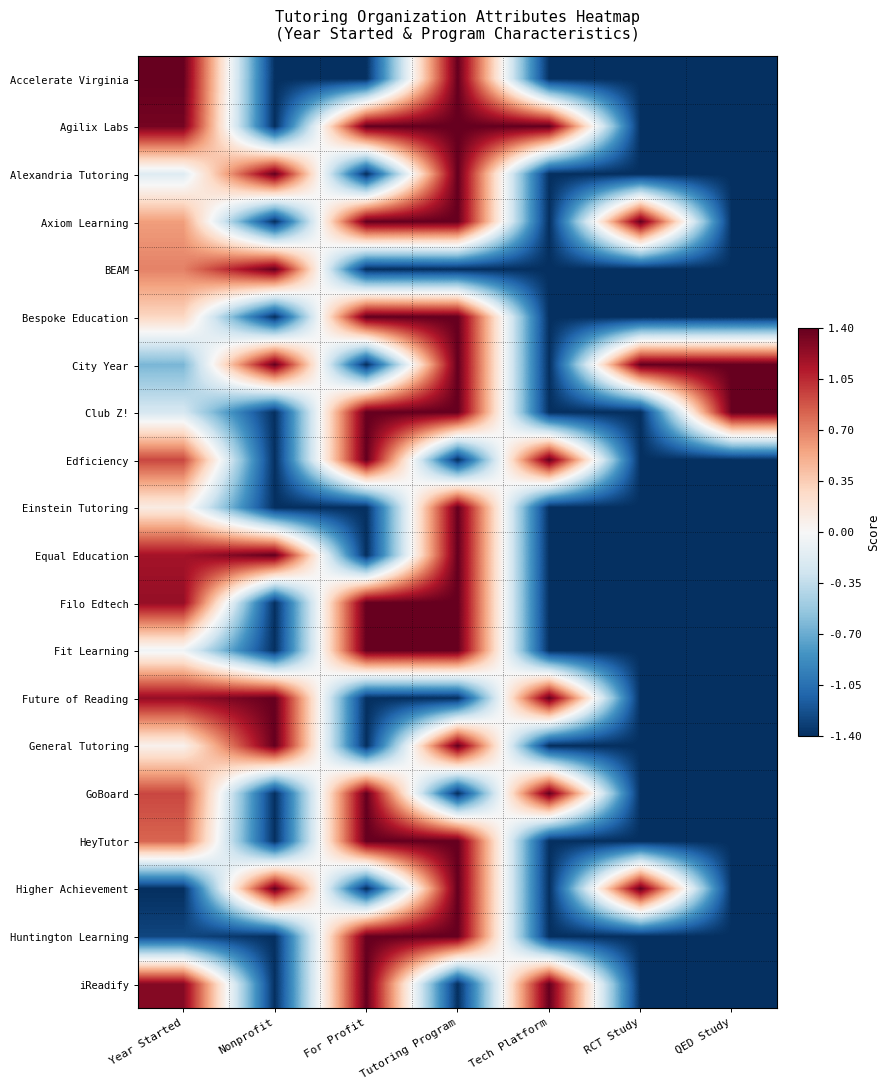

Reading left to right, list all the values displayed in this chart.

Accelerate Virginia: Year Started=1.4	Nonprofit=-1.4	For Profit=-1.4	Tutoring Program=1.4	Tech Platform=-1.4	RCT Study=-1.4	QED Study=-1.4
Agilix Labs: Year Started=1.3	Nonprofit=-1.4	For Profit=1.4	Tutoring Program=1.4	Tech Platform=1.4	RCT Study=-1.4	QED Study=-1.4
Alexandria Tutoring: Year Started=-0.2	Nonprofit=1.4	For Profit=-1.4	Tutoring Program=1.4	Tech Platform=-1.4	RCT Study=-1.4	QED Study=-1.4
Axiom Learning: Year Started=0.6	Nonprofit=-1.4	For Profit=1.4	Tutoring Program=1.4	Tech Platform=-1.4	RCT Study=1.4	QED Study=-1.4
BEAM: Year Started=0.7	Nonprofit=1.4	For Profit=-1.4	Tutoring Program=-1.4	Tech Platform=-1.4	RCT Study=-1.4	QED Study=-1.4
Bespoke Education: Year Started=0.3	Nonprofit=-1.4	For Profit=1.4	Tutoring Program=1.4	Tech Platform=-1.4	RCT Study=-1.4	QED Study=-1.4
City Year: Year Started=-0.6	Nonprofit=1.4	For Profit=-1.4	Tutoring Program=1.4	Tech Platform=-1.4	RCT Study=1.4	QED Study=1.4
Club Z!: Year Started=-0.2	Nonprofit=-1.4	For Profit=1.4	Tutoring Program=1.4	Tech Platform=-1.4	RCT Study=-1.4	QED Study=1.4
Edficiency: Year Started=0.9	Nonprofit=-1.4	For Profit=1.4	Tutoring Program=-1.4	Tech Platform=1.4	RCT Study=-1.4	QED Study=-1.4
Einstein Tutoring: Year Started=0.1	Nonprofit=-1.4	For Profit=-1.4	Tutoring Program=1.4	Tech Platform=-1.4	RCT Study=-1.4	QED Study=-1.4
Equal Education: Year Started=1.2	Nonprofit=1.4	For Profit=-1.4	Tutoring Program=1.4	Tech Platform=-1.4	RCT Study=-1.4	QED Study=-1.4
Filo Edtech: Year Started=1.2	Nonprofit=-1.4	For Profit=1.4	Tutoring Program=1.4	Tech Platform=-1.4	RCT Study=-1.4	QED Study=-1.4
Fit Learning: Year Started=-0.1	Nonprofit=-1.4	For Profit=1.4	Tutoring Program=1.4	Tech Platform=-1.4	RCT Study=-1.4	QED Study=-1.4
Future of Reading: Year Started=1.2	Nonprofit=1.4	For Profit=-1.4	Tutoring Program=-1.4	Tech Platform=1.4	RCT Study=-1.4	QED Study=-1.4
General Tutoring: Year Started=0.1	Nonprofit=1.4	For Profit=-1.4	Tutoring Program=1.4	Tech Platform=-1.4	RCT Study=-1.4	QED Study=-1.4
GoBoard: Year Started=0.9	Nonprofit=-1.4	For Profit=1.4	Tutoring Program=-1.4	Tech Platform=1.4	RCT Study=-1.4	QED Study=-1.4
HeyTutor: Year Started=0.8	Nonprofit=-1.4	For Profit=1.4	Tutoring Program=1.4	Tech Platform=-1.4	RCT Study=-1.4	QED Study=-1.4
Higher Achievement: Year Started=-1.4	Nonprofit=1.4	For Profit=-1.4	Tutoring Program=1.4	Tech Platform=-1.4	RCT Study=1.4	QED Study=-1.4
Huntington Learning: Year Started=-1.3	Nonprofit=-1.4	For Profit=1.4	Tutoring Program=1.4	Tech Platform=-1.4	RCT Study=-1.4	QED Study=-1.4
iReadify: Year Started=1.3	Nonprofit=-1.4	For Profit=1.4	Tutoring Program=-1.4	Tech Platform=1.4	RCT Study=-1.4	QED Study=-1.4